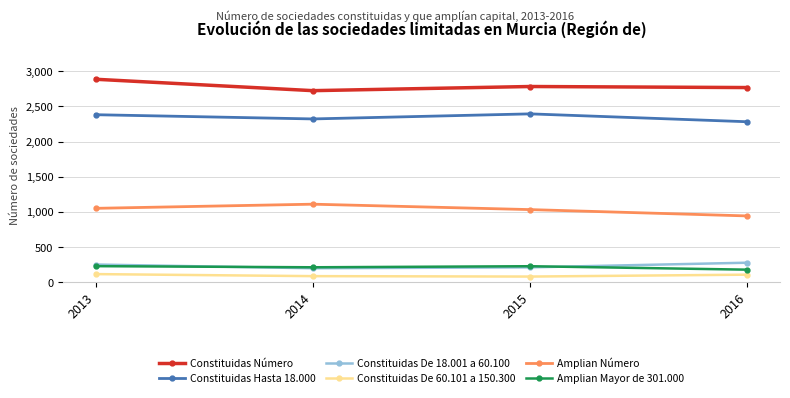

What is the value of the Amplian Mayor de 301.000 point at the 4th from the left?

180